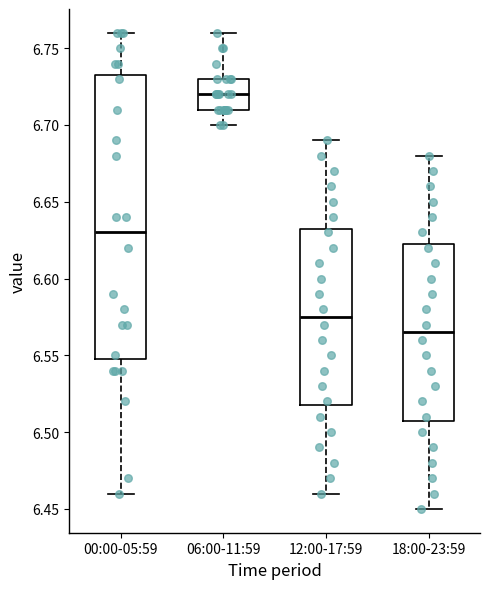

Reading left to right, read every box against the y-axis: the position of its median line, the range the box covers, and the ends of its whiskers. The values are not printed on the chart, so give them approximately, as read against the axis.

00:00-05:59: median 6.630, box 6.550 to 6.735, whiskers 6.460 to 6.760
06:00-11:59: median 6.720, box 6.710 to 6.730, whiskers 6.700 to 6.760
12:00-17:59: median 6.575, box 6.520 to 6.635, whiskers 6.460 to 6.690
18:00-23:59: median 6.565, box 6.510 to 6.625, whiskers 6.450 to 6.680